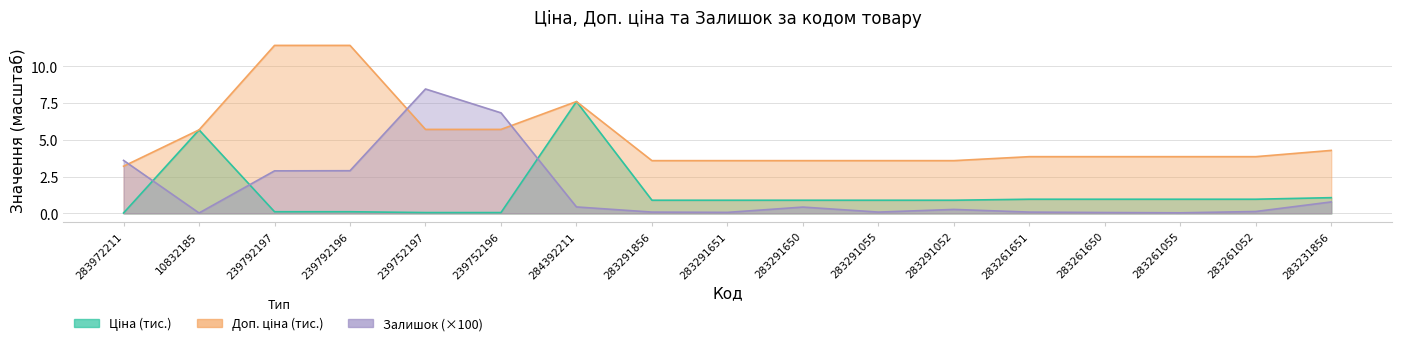

The value of Ціна at 283261650 is 1.0. True or false?

True